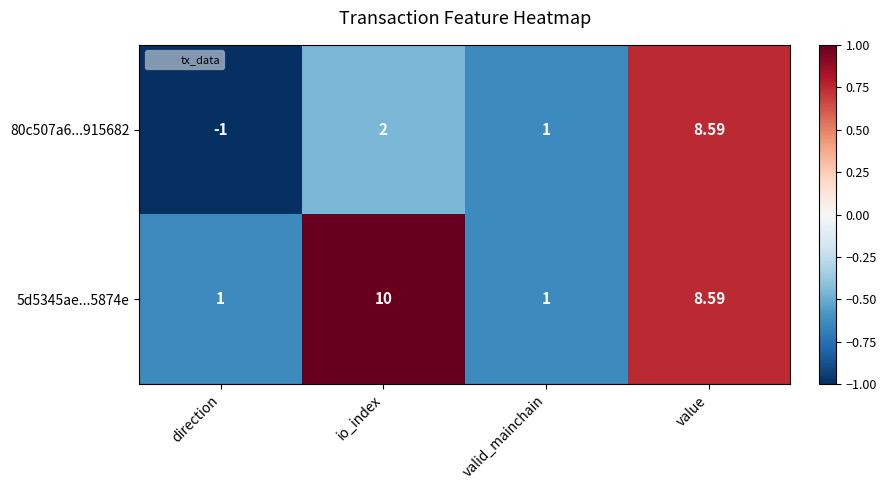

Between direction and valid_mainchain, which series saw the biggest shift?

80c507a6...915682